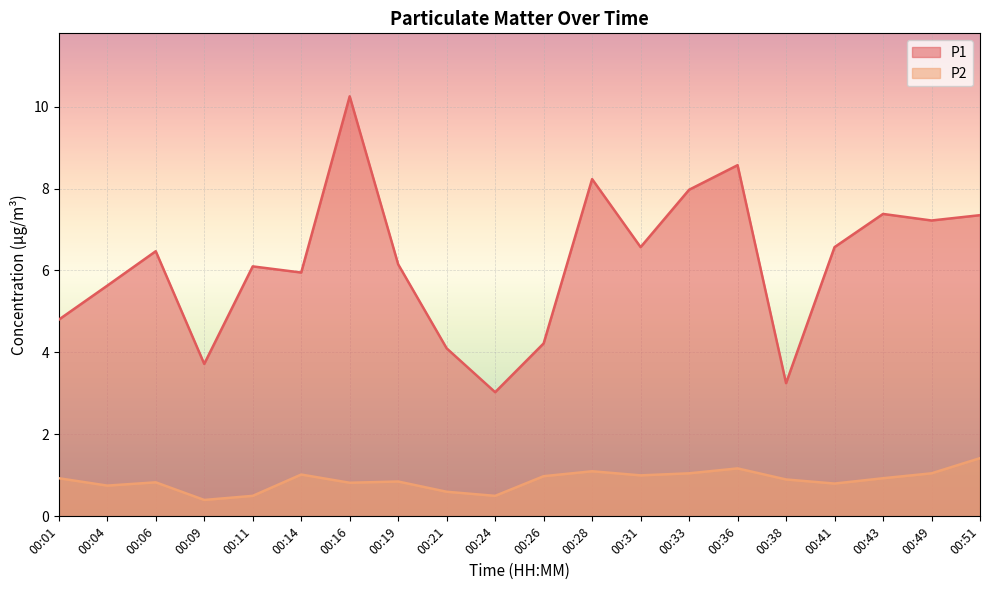

What are all the series names shown in the legend?

P1, P2